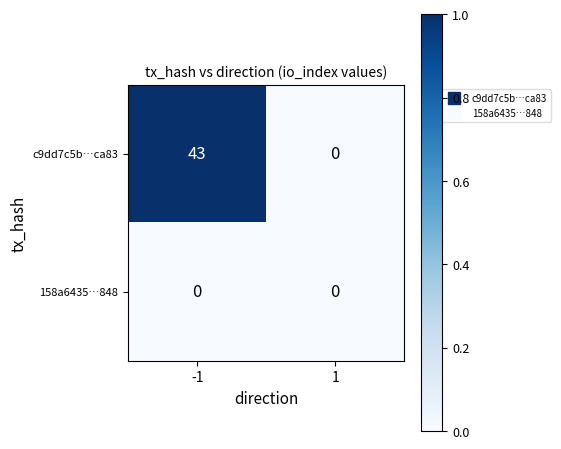

Rank the series by their maximum value, from highest to lowest.

c9dd7c5b…ca83, 158a6435…848